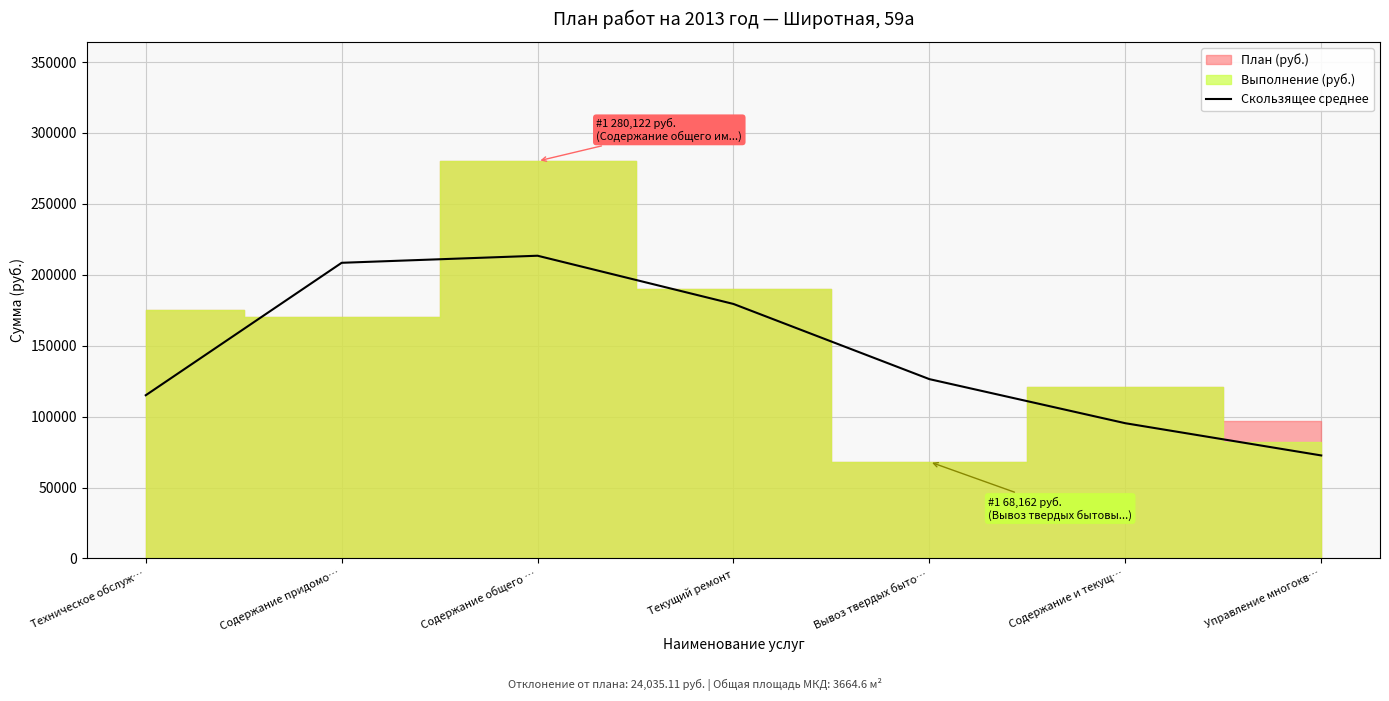

What is the lowest value of the Скользящее среднее series?

72628.3